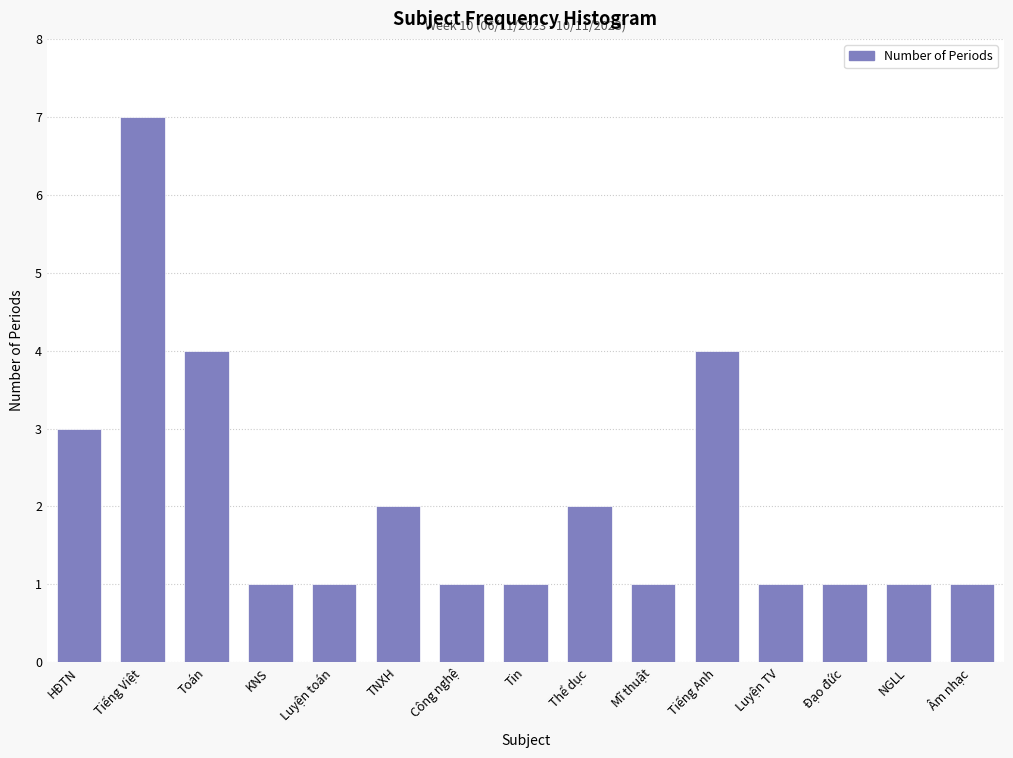

Reading right to left, transcribe all the data shown in this chart.

Âm nhạc=1	NGLL=1	Đạo đức=1	Luyện TV=1	Tiếng Anh=4	Mĩ thuật=1	Thể dục=2	Tin=1	Công nghệ=1	TNXH=2	Luyện toán=1	KNS=1	Toán=4	Tiếng Việt=7	HĐTN=3